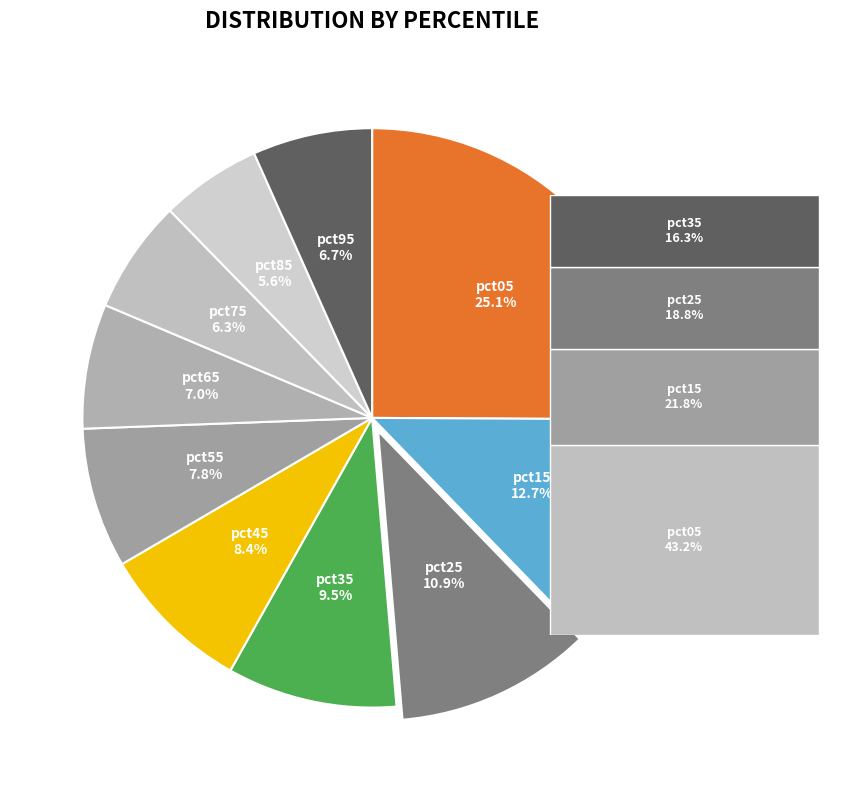

How many segments does this pie chart have?

10